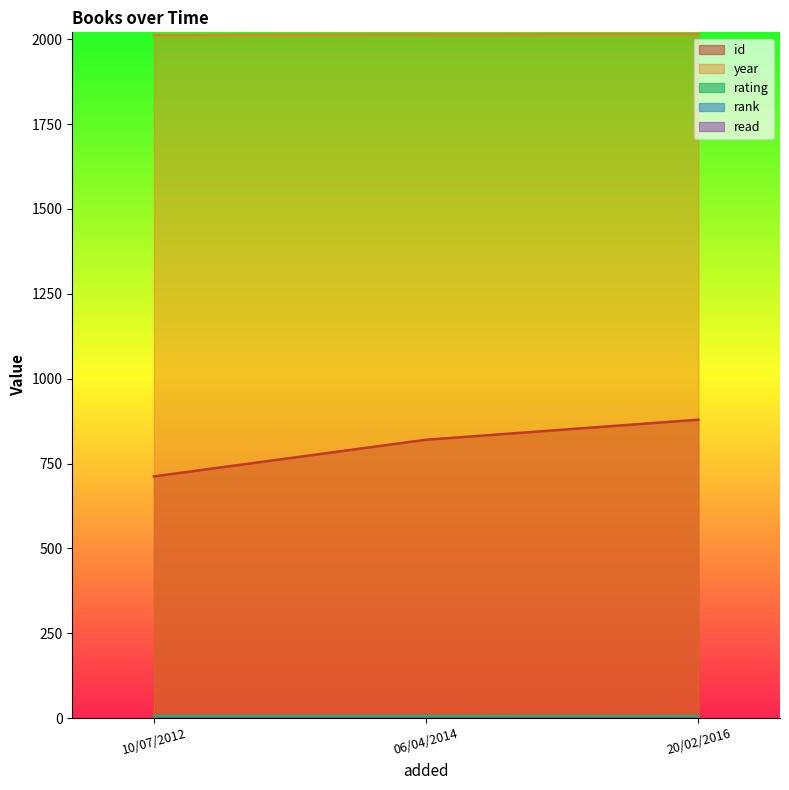

Count the number of data series in this chart.

5